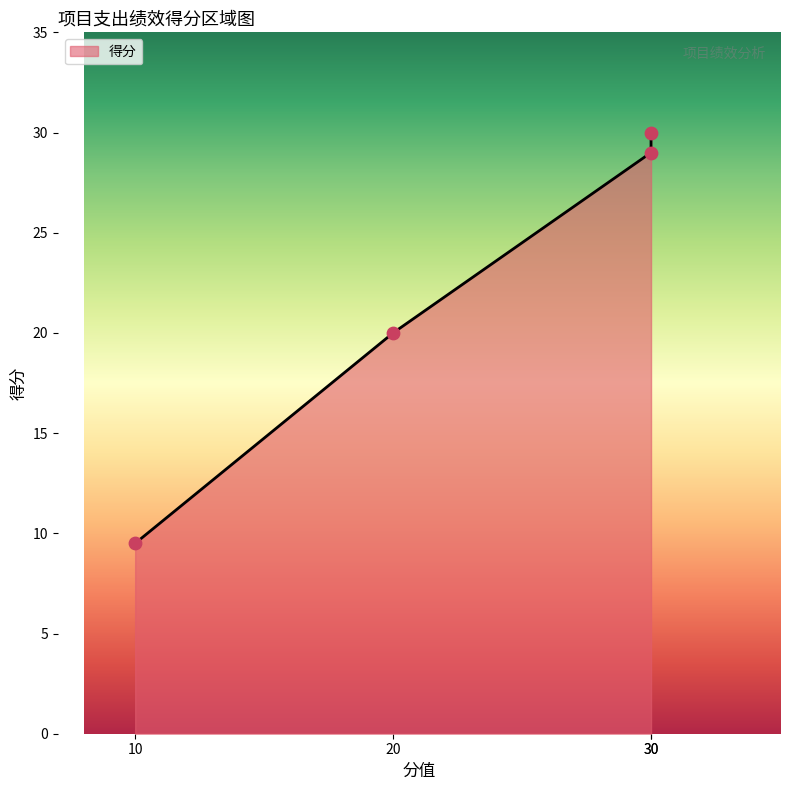

Which has a higher value, 30 or 10?

30